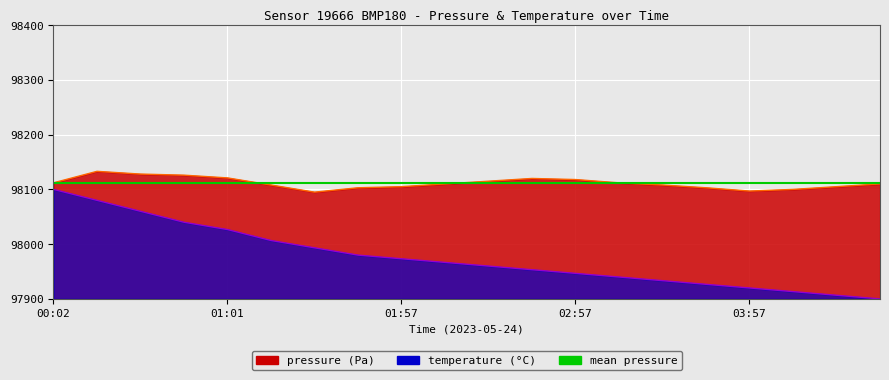

What is the lowest value of the temperature series?

97900.0